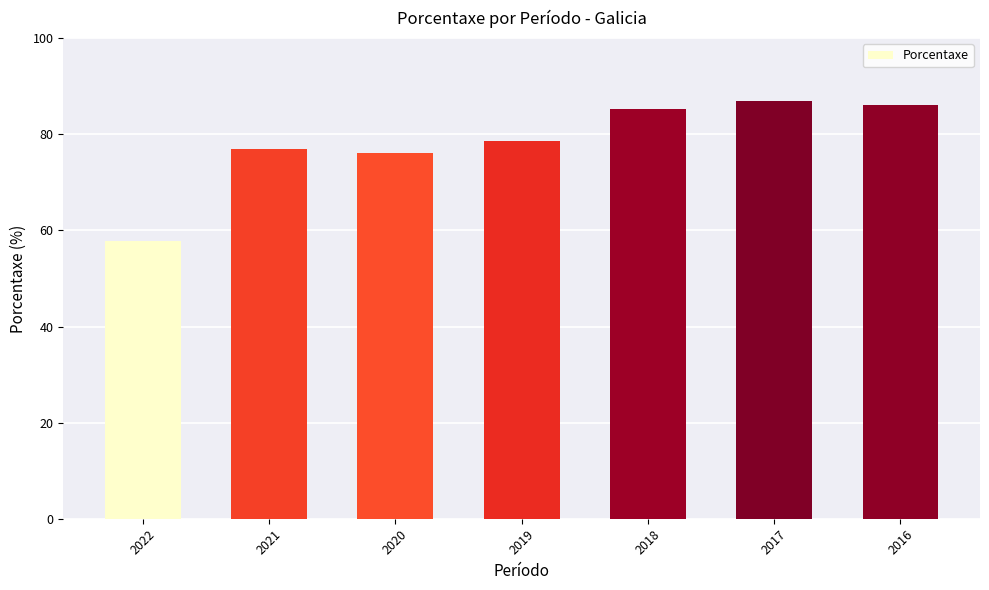

What is the value of the 2nd bar from the left?

77.0